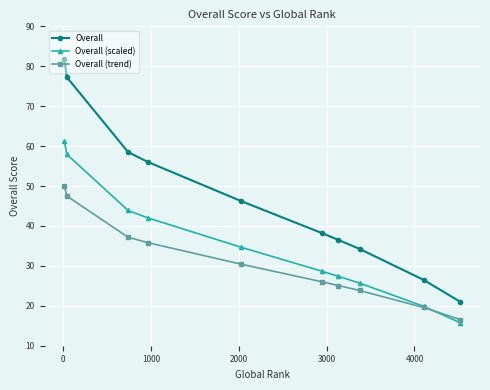

Which series has the largest total across all categories?

Overall